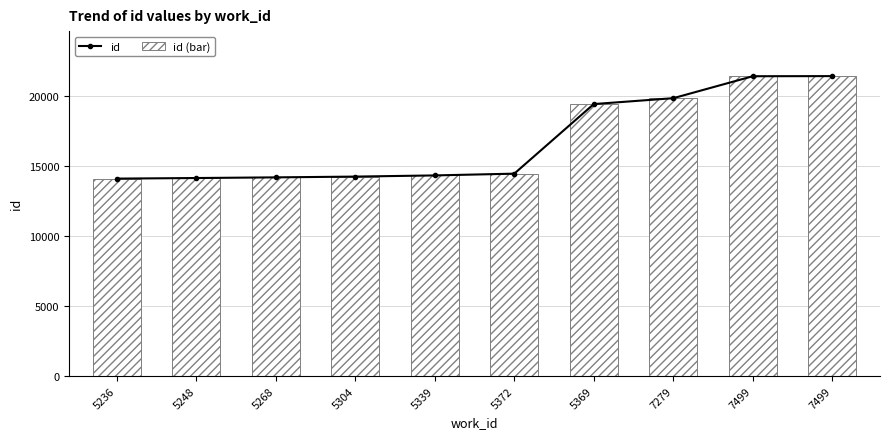

Read the id (bar) value at 5372.

14448